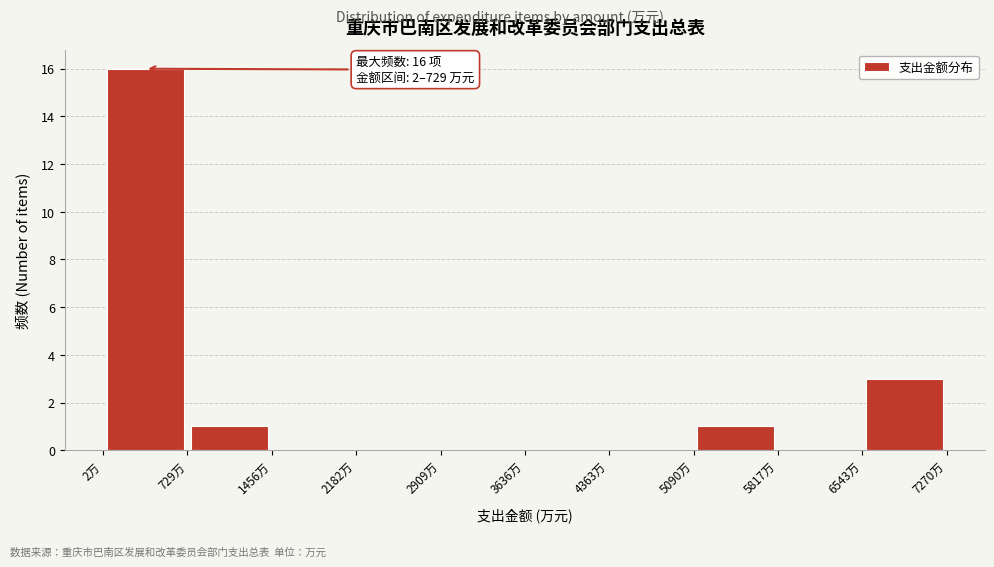

Over which range of the x-axis is the bar tallest?

0 to 700